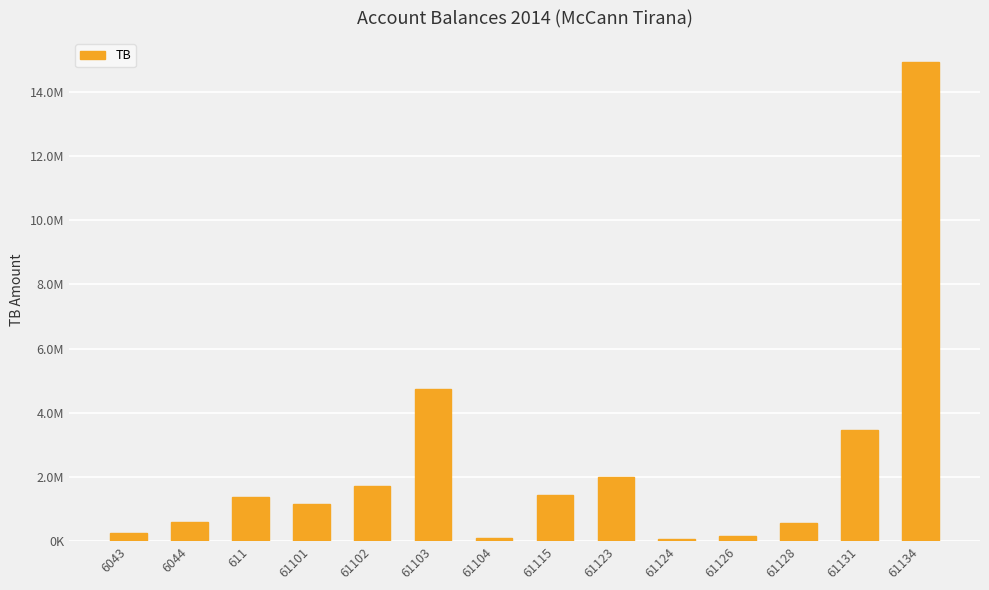

What is the label of the 11th bar from the left?

61126